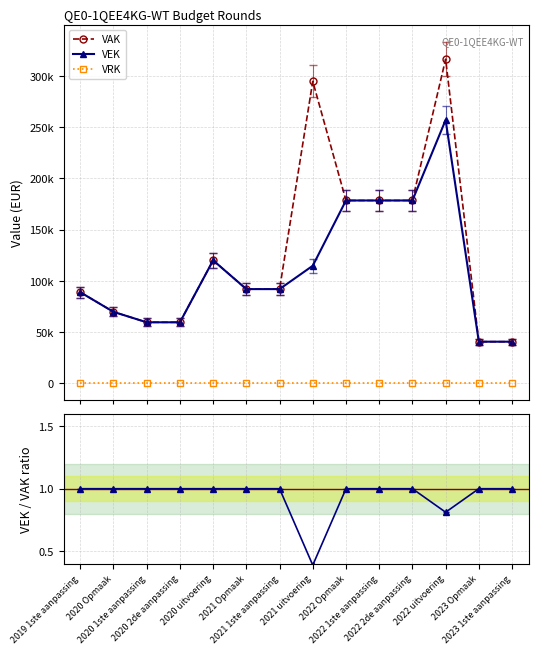

What is the difference between the highest and lowest values at 2021 Opmaak?

92000.0